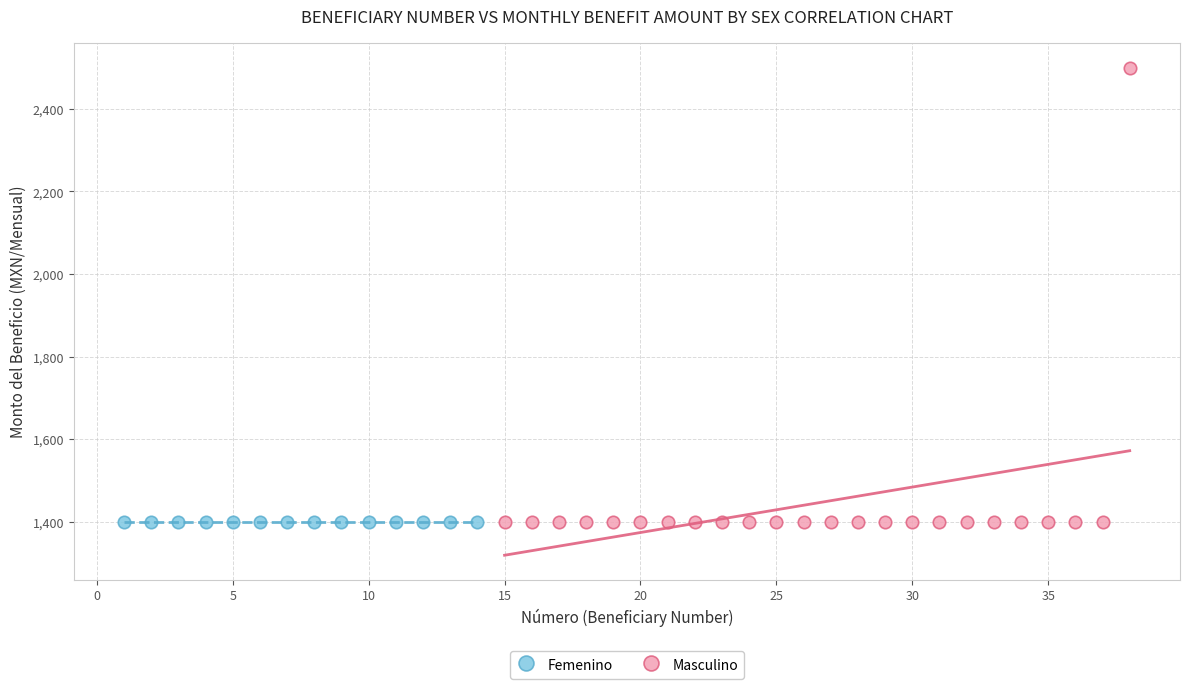

Which series contains the highest Y value?

Masculino